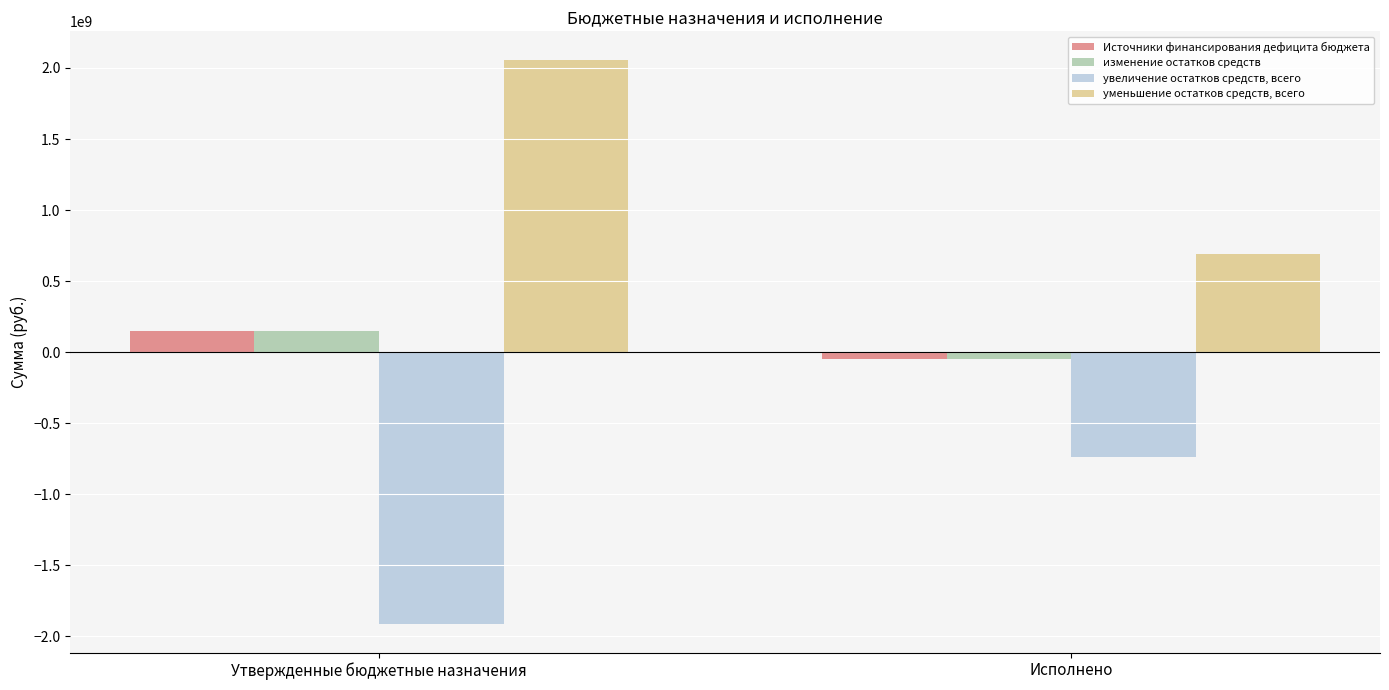

What is the average value of the уменьшение остатков средств, всего series?

1374237237.6